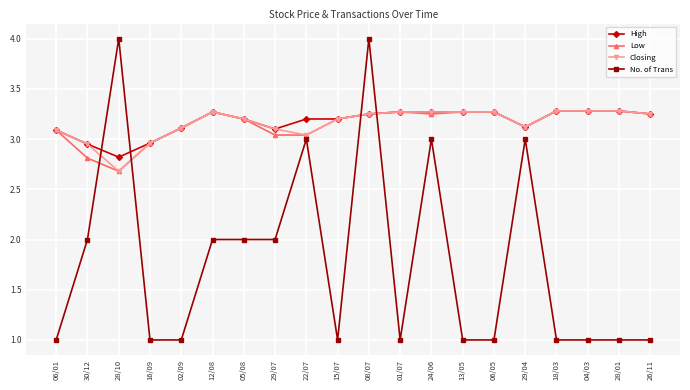

What is the total value across all series at 29/07?

11.2